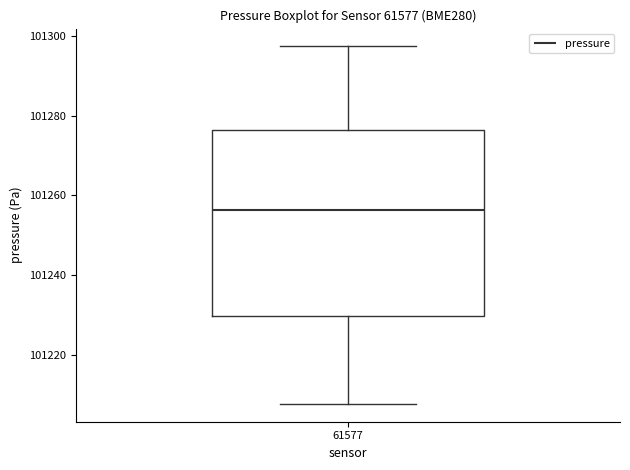

Transcribe this box plot: give where the median line is, the range the box spans, and where the two whiskers end, as read against the y-axis. The values are not printed on the chart, so give them approximately, as read against the axis.

median 101256, box 101230 to 101276, whiskers 101208 to 101298